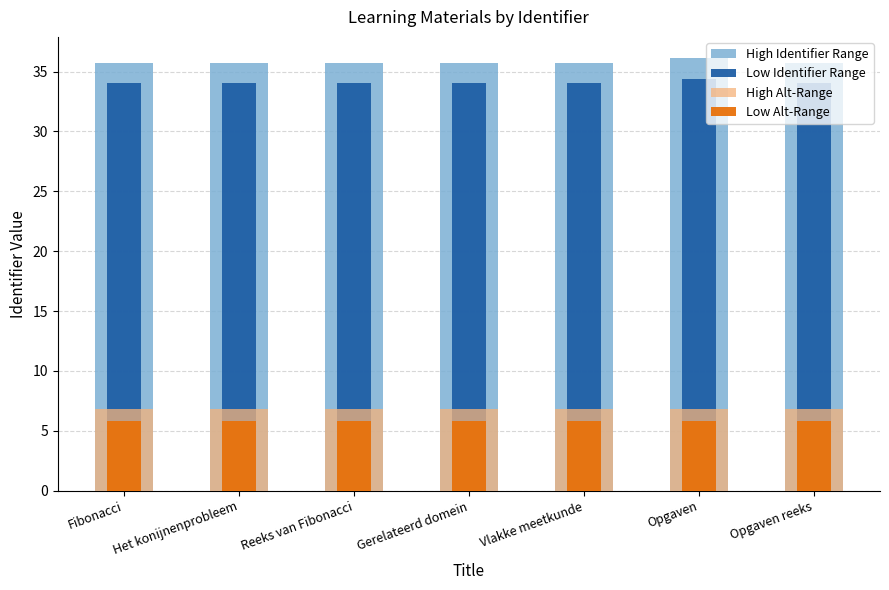

What position from the right is Reeks van Fibonacci?

5